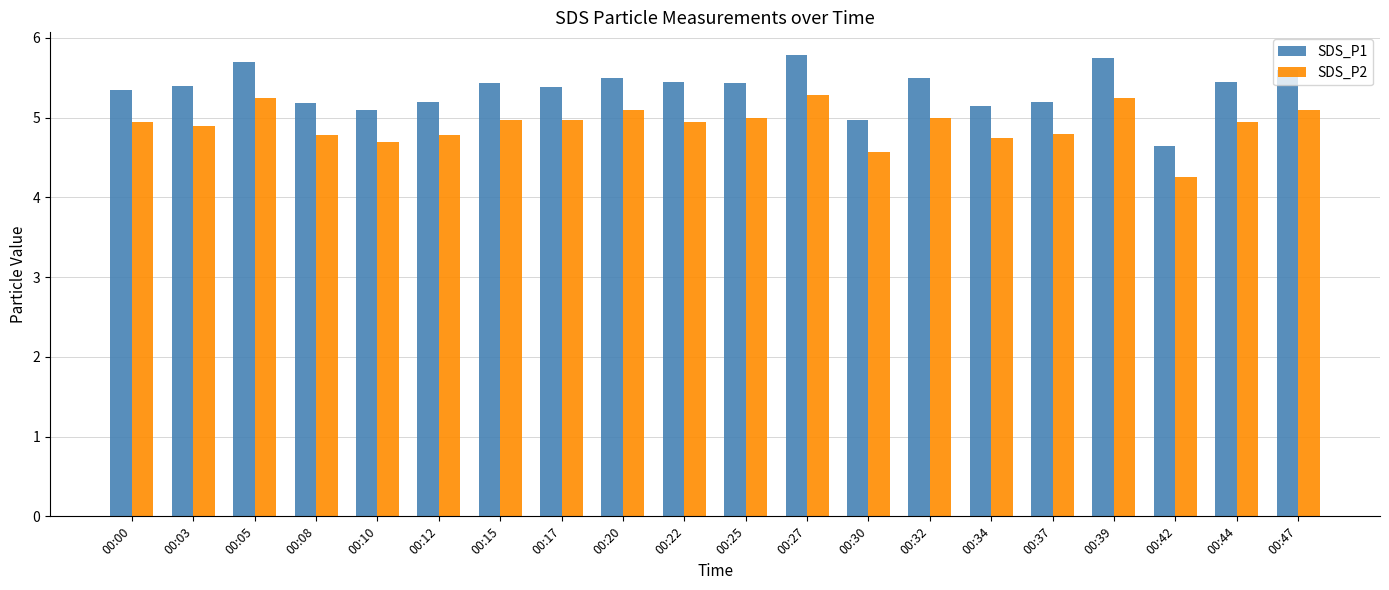

The SDS_P1 series shows 3.5 at 00:32. True or false?

False